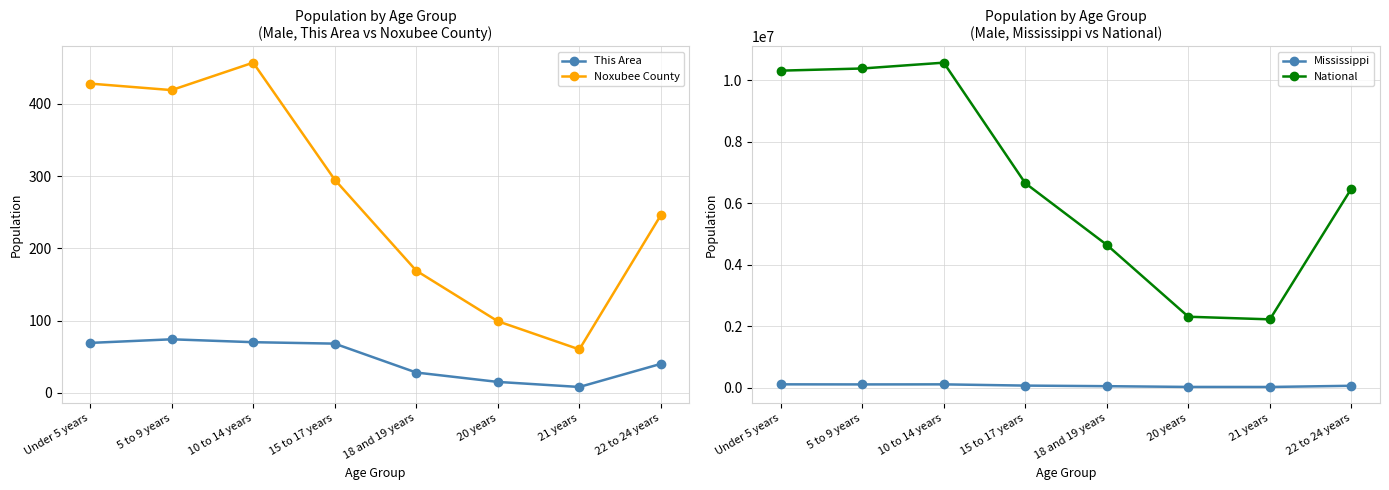

At which category does Noxubee County reach its first local valley?

5 to 9 years